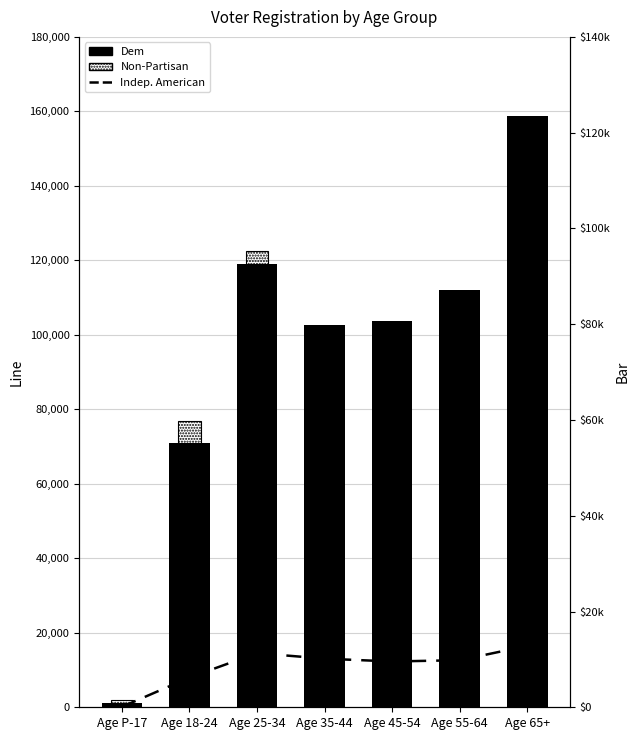

Reading left to right, transcribe all the data shown in this chart.

Indep. American: 102	7977	14543	13055	12294	12645	16470
Dem: 1236	71033	118956	102513	103650	111914	158837
Non-Partisan: 1558	59715	95231	72651	57846	49039	56305